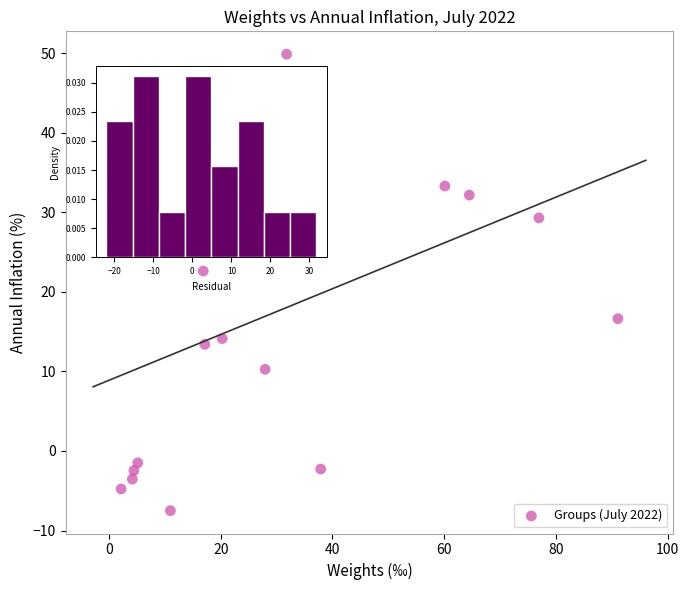

What is the range of X values (max minus min)?

88.9